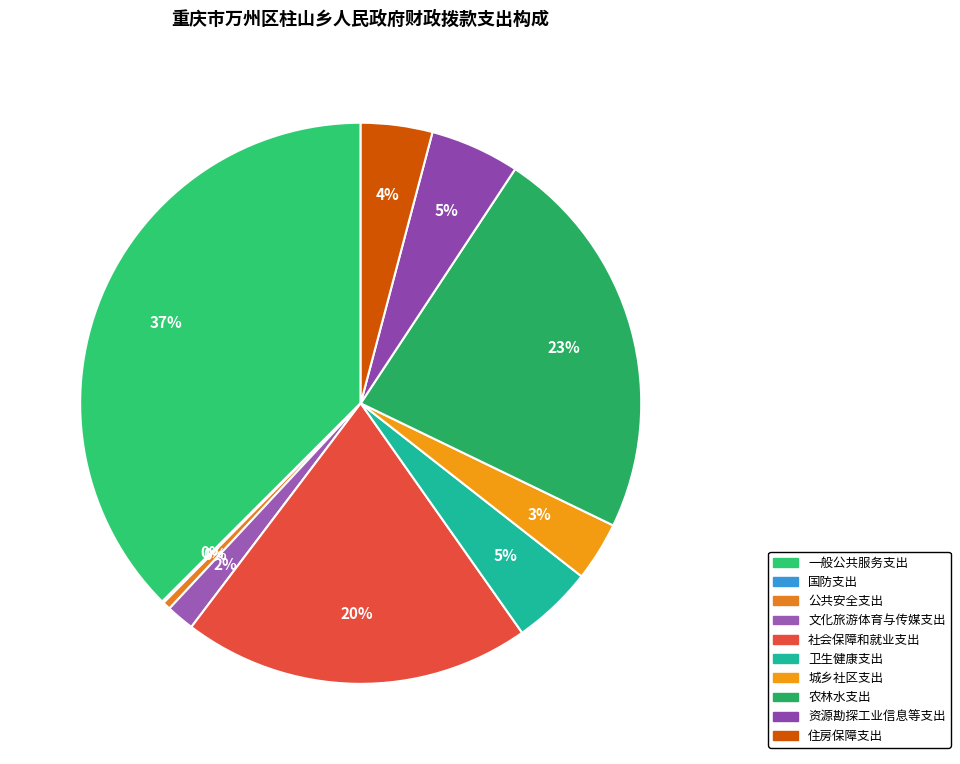

Between 公共安全支出 and 卫生健康支出, which is larger?

卫生健康支出